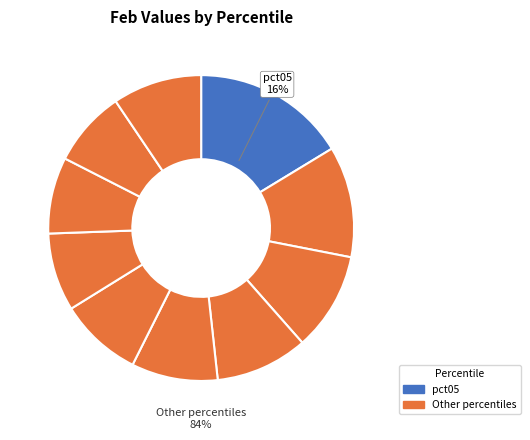

Does pct85 represent more than half of the total?

No